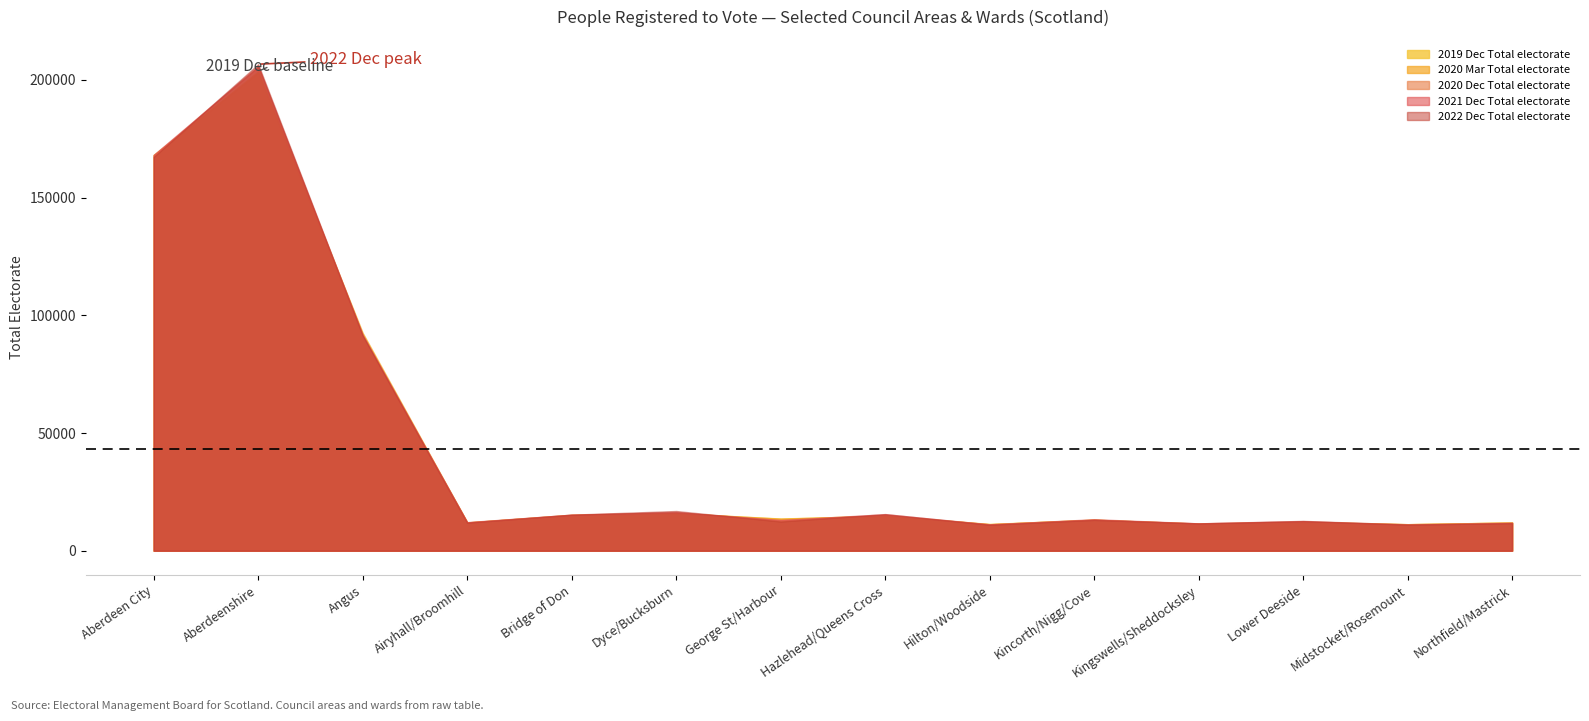

What is the spread (max minus min) of values at George St/Harbour?

1249